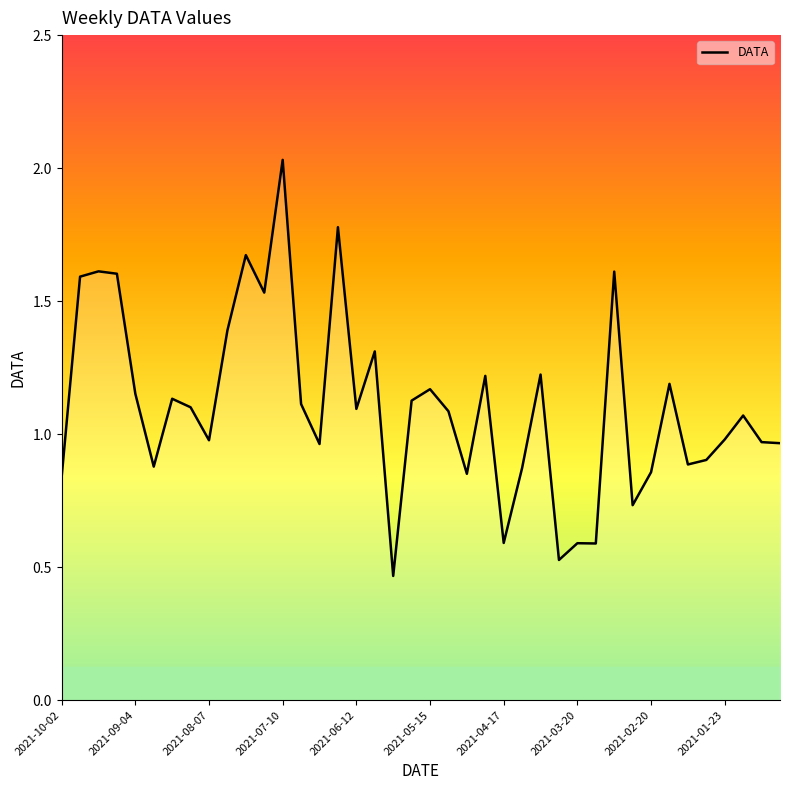

Approximately how many times larger is the value at 37 compared to 23?

0.9